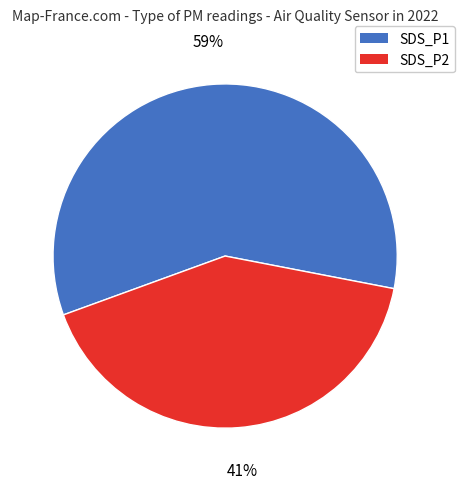

Is it true that SDS_P1 is 59% of the pie?

True